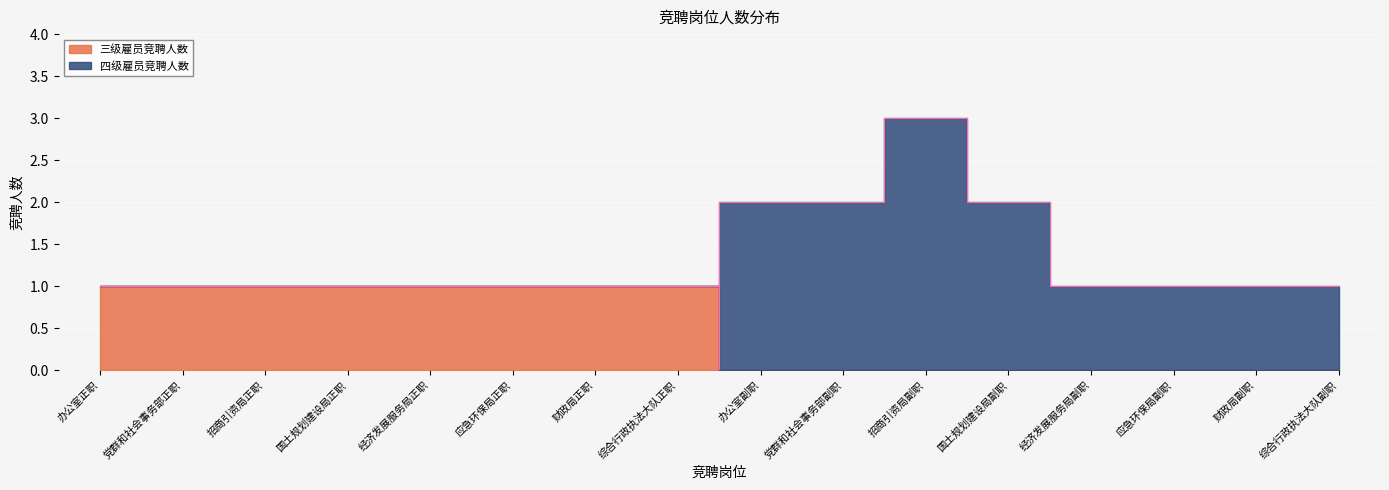

At which label is the value closest to 0?

办公室副职